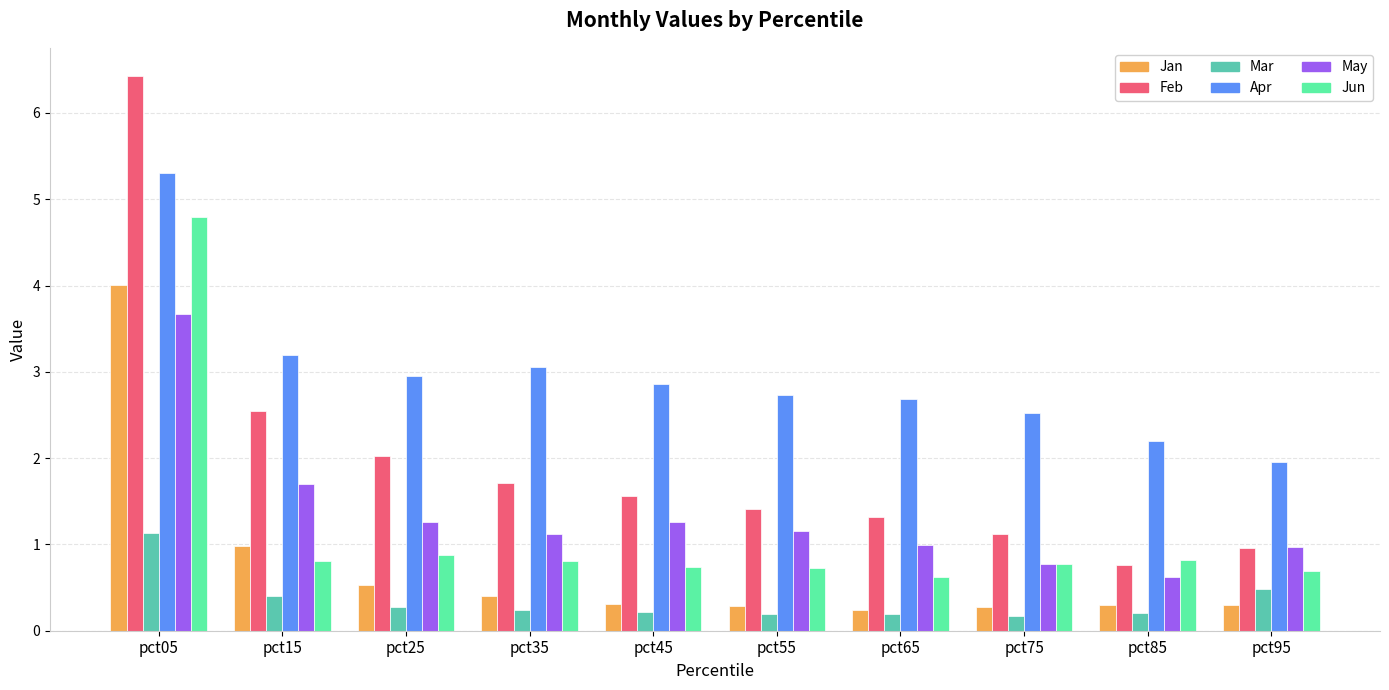

What is the difference between the highest and lowest values at pct95?

1.7